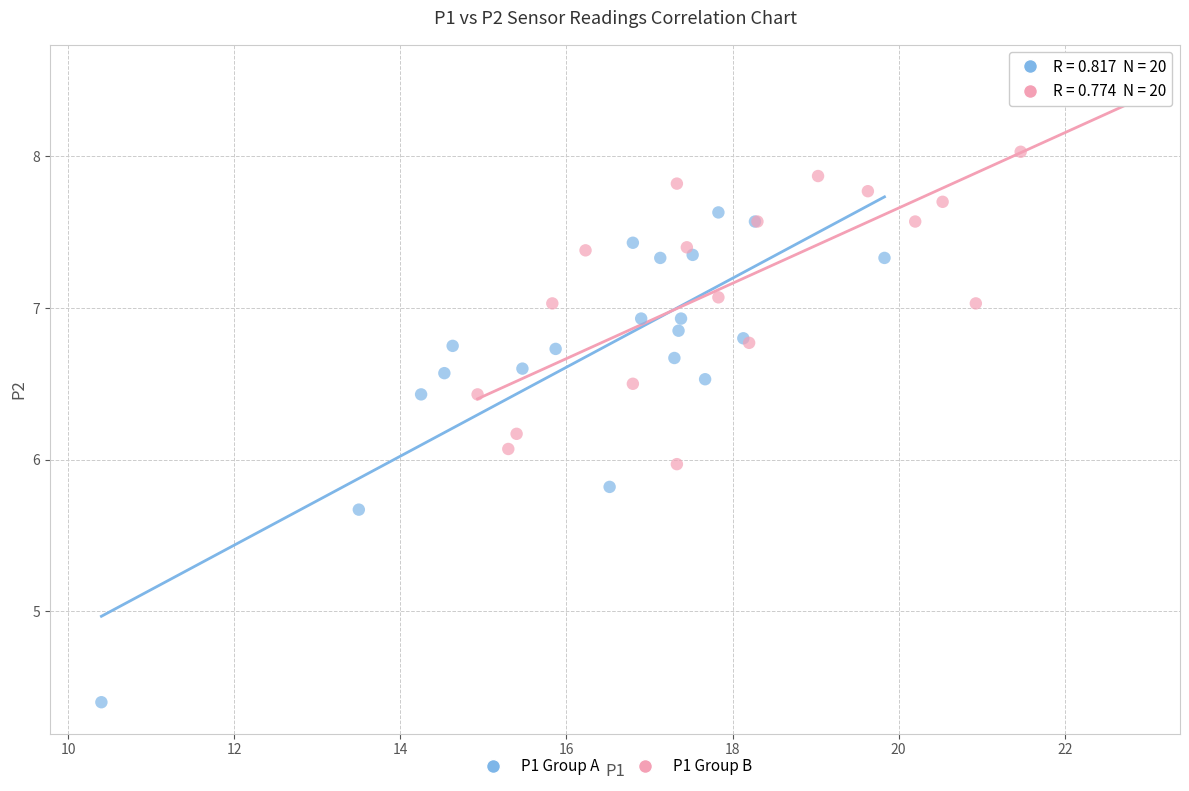

Which series reaches the maximum Y coordinate?

P1 Group B